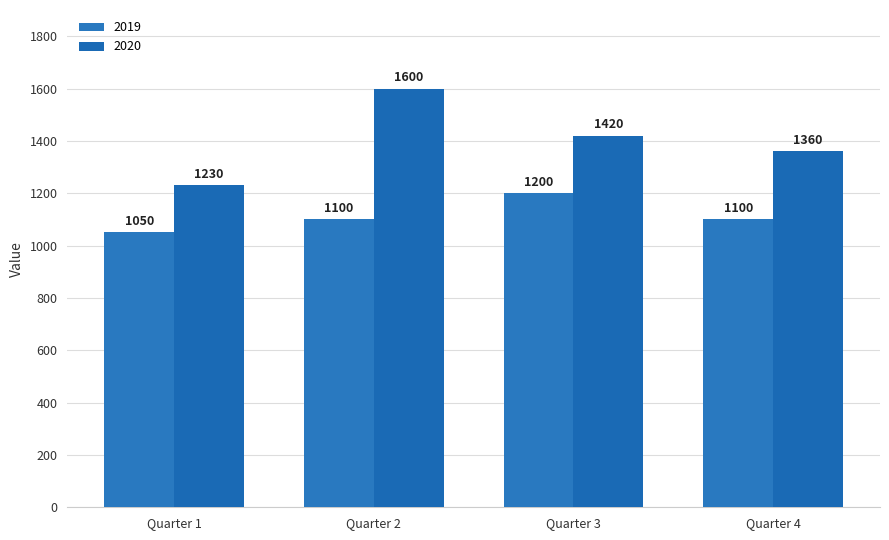

Are the bars horizontal?

No